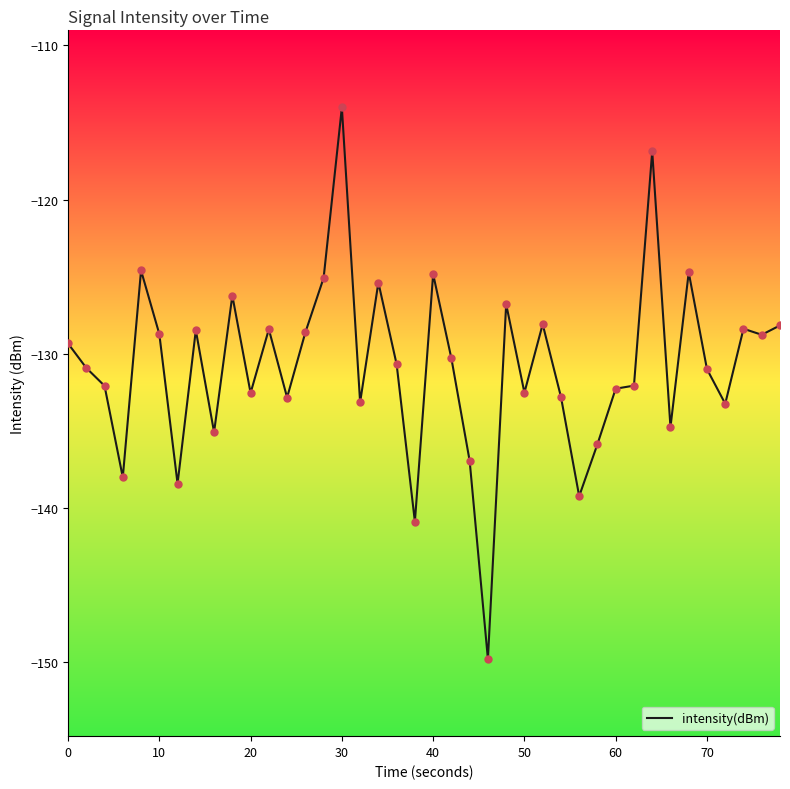

What is the greatest value displayed?

-114.0